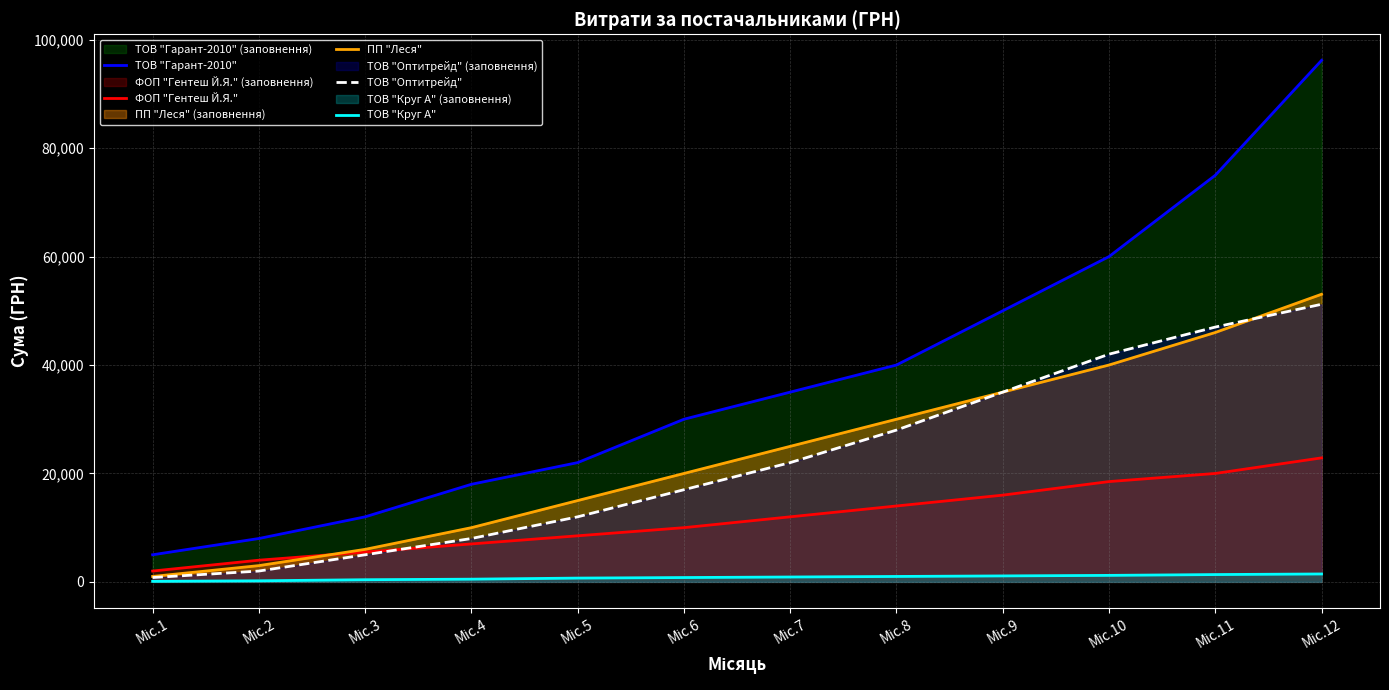

What is the value of the ТОВ "Круг А" point at the 12th from the left?

1459